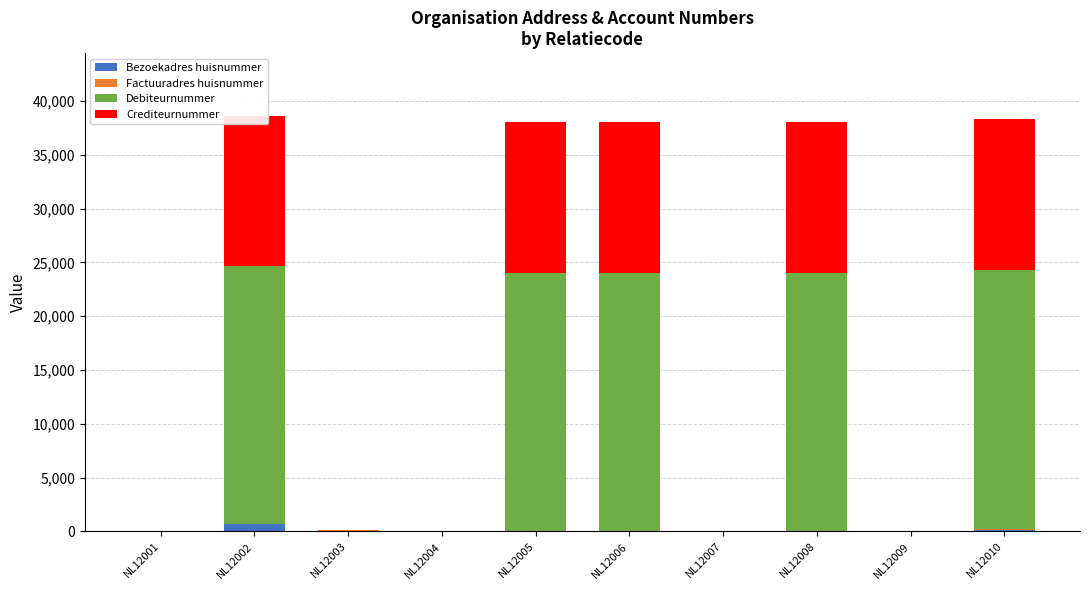

Are the bars horizontal?

No